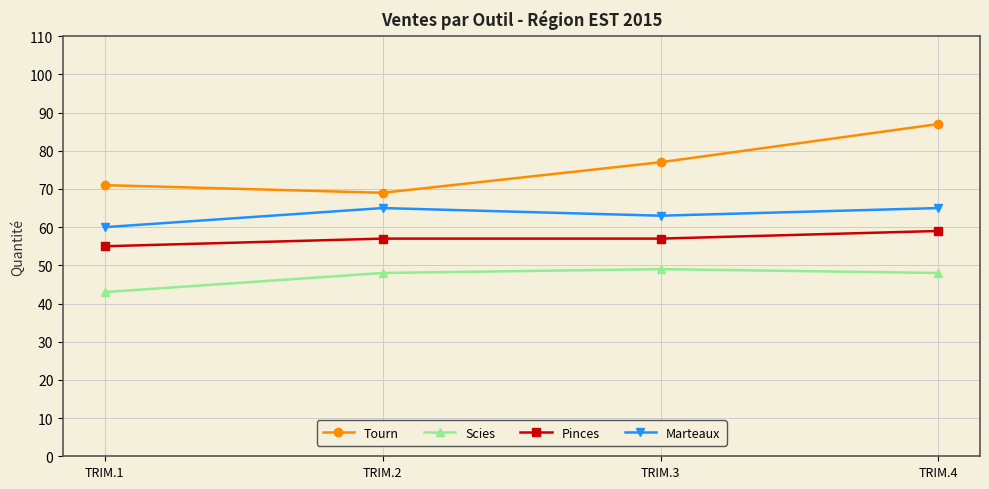

Which series changed the most between TRIM.2 and TRIM.4?

Tourn